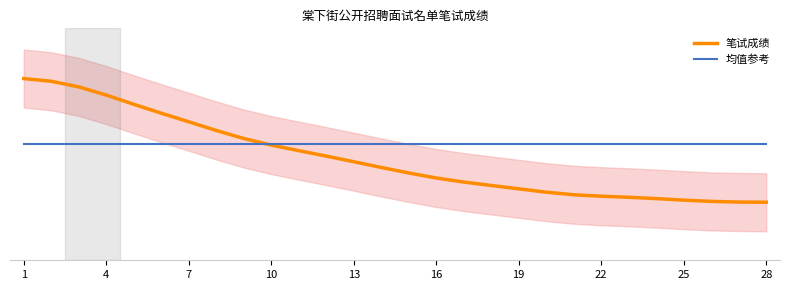

Which series has the largest total across all categories?

均值参考